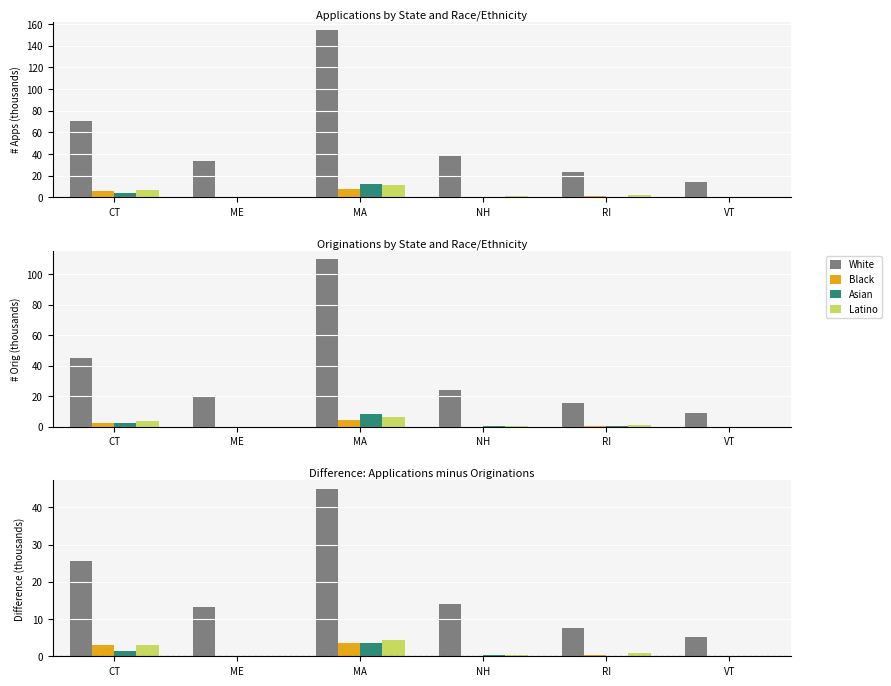

Reading left to right, what are all the values shown in this chart?

White: 25.6	13.4	45.0	14.2	7.6	5.1
Black: 2.9	0.1	3.6	0.1	0.3	0.0
Asian: 1.4	0.2	3.4	0.3	0.2	0.1
Latino: 3.1	0.2	4.3	0.4	0.9	0.1